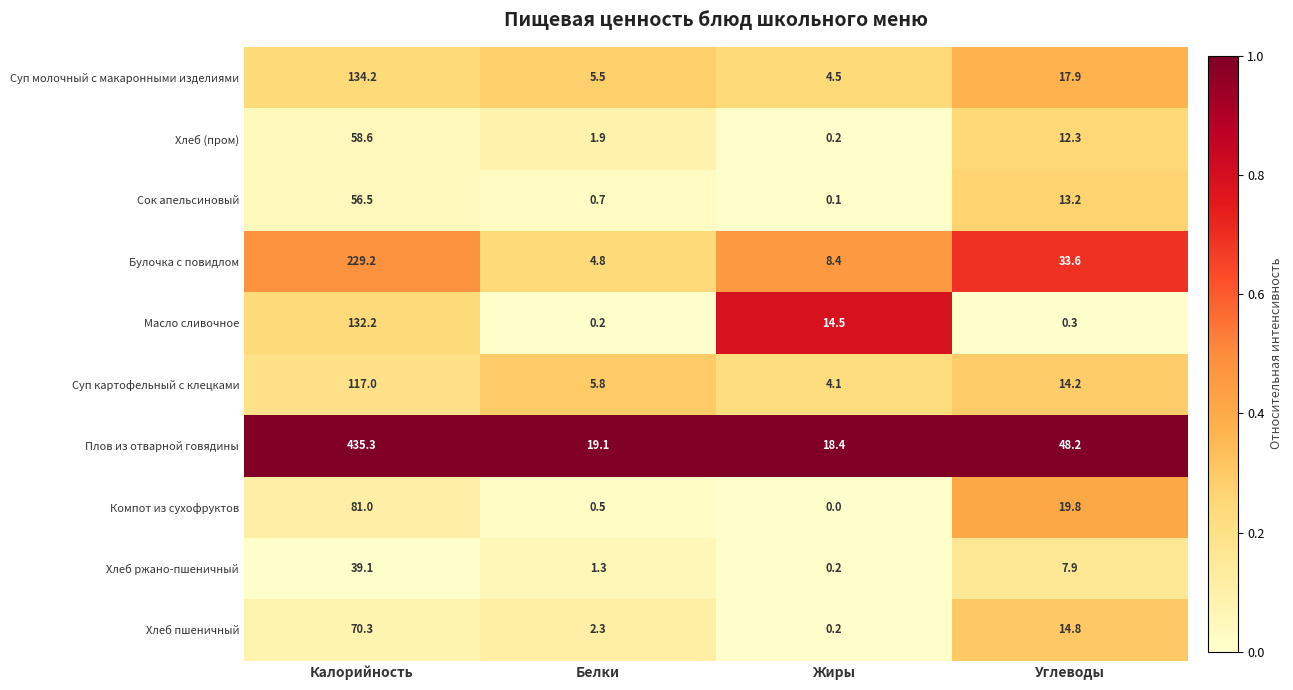

What is the spread (max minus min) of values at Белки?

18.9